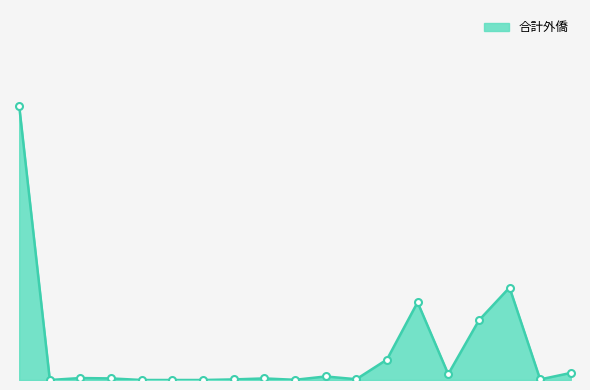

Does the chart display data point markers on the line(s)?

No